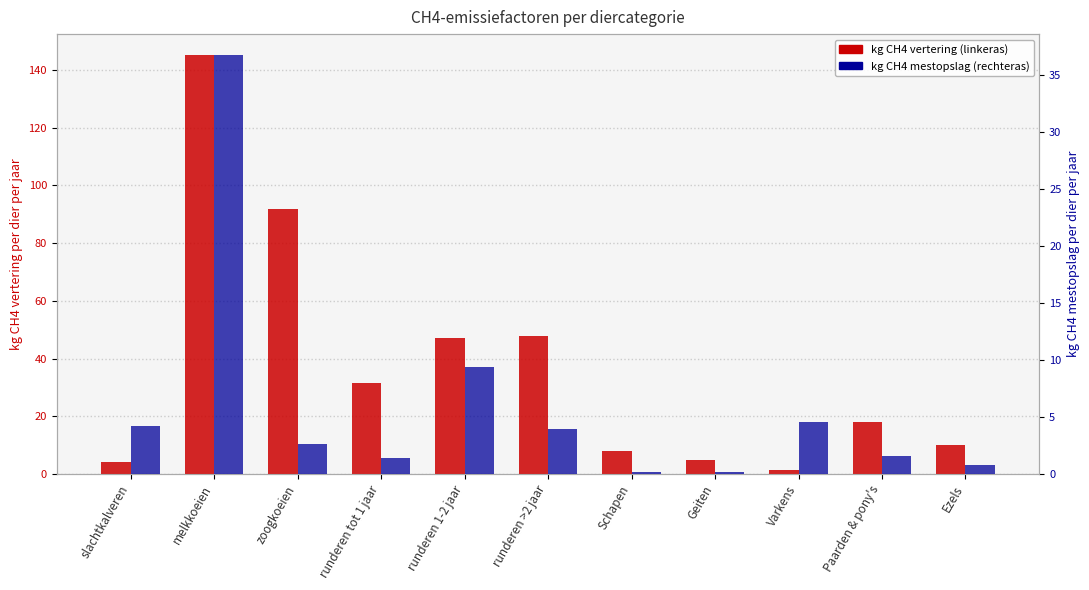

Which has a higher value, zoogkoeien or runderen tot 1 jaar?

zoogkoeien